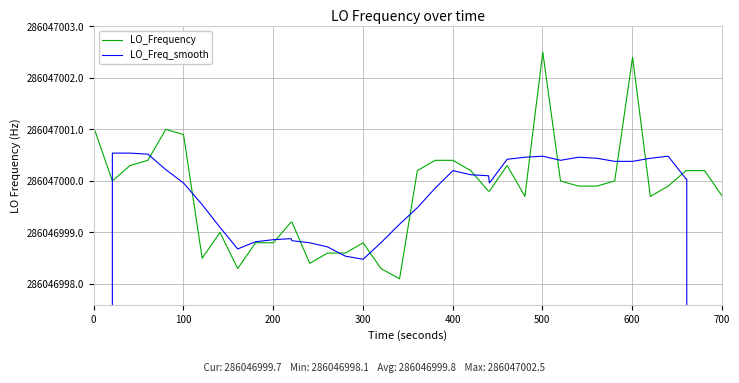

How many lines are shown in the chart?

2